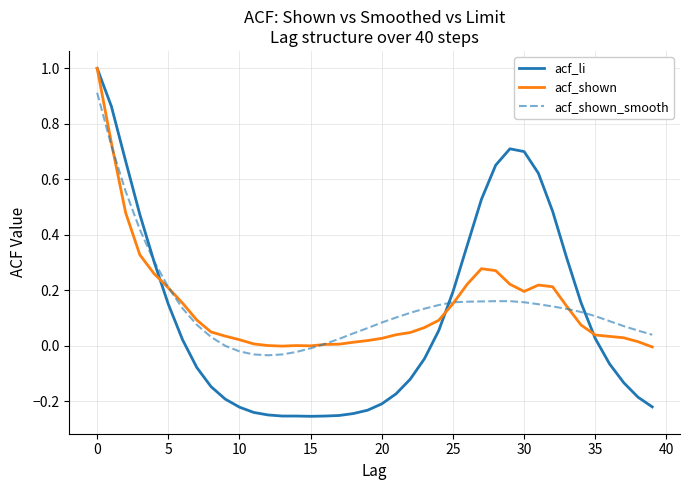

What is the maximum value for acf_shown?

1.0